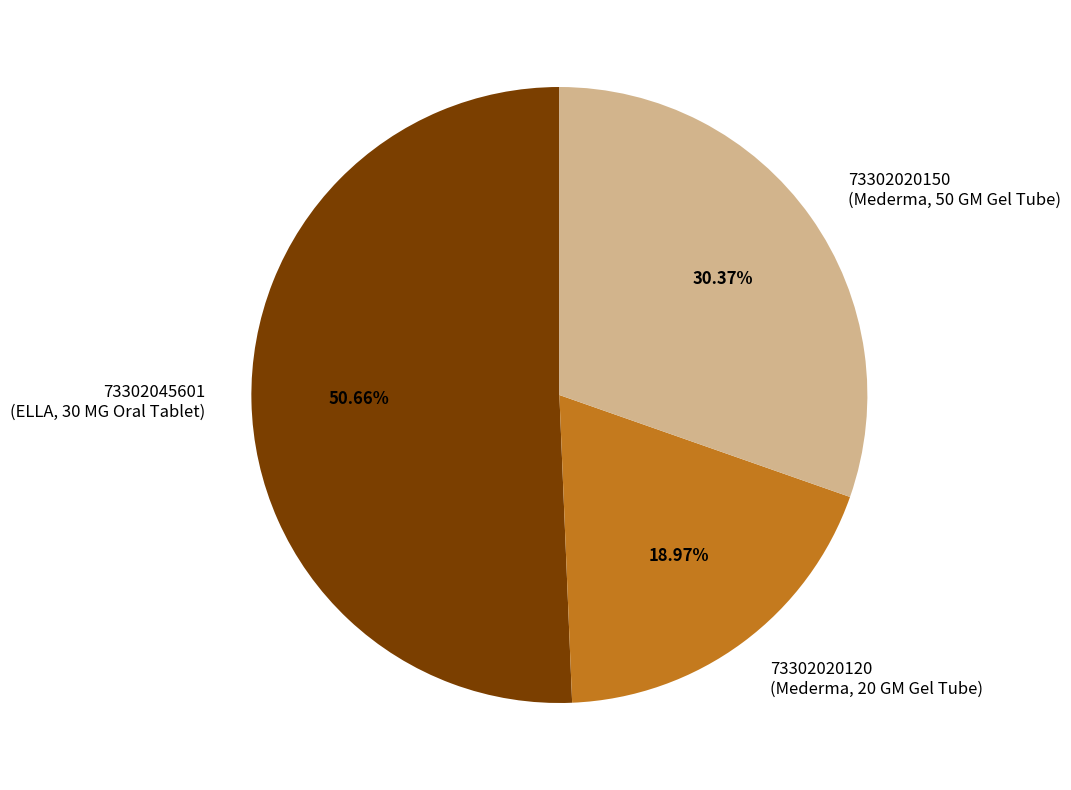

What is the ratio of the value at 73302020150 (Mederma, 50 GM Gel Tube) to the value at 73302020120 (Mederma, 20 GM Gel Tube)?

1.6